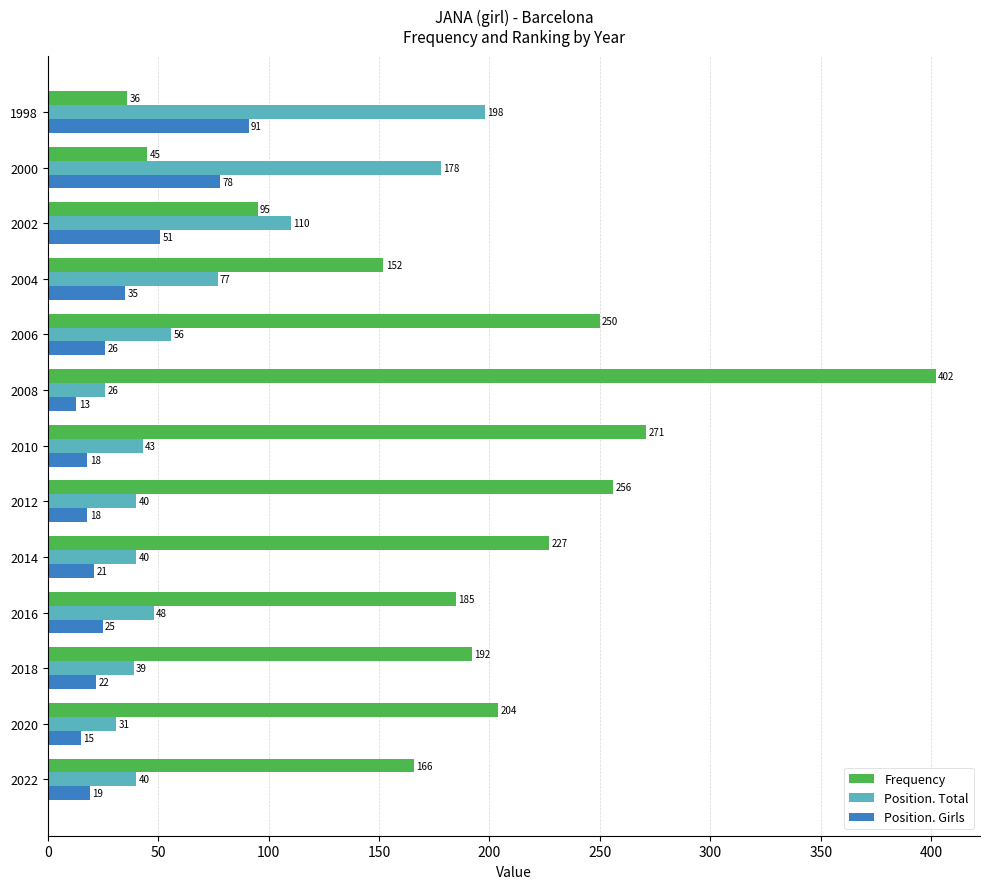

How many data points does each series have?

13